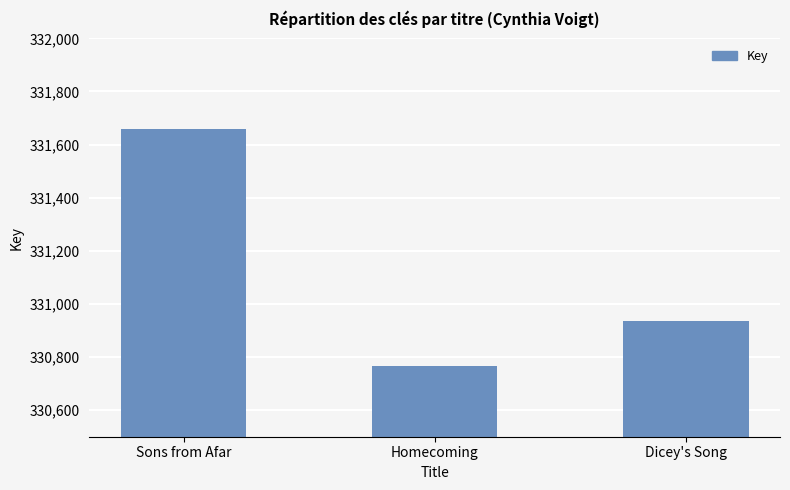

Which category has the highest value across all series?

Sons from Afar